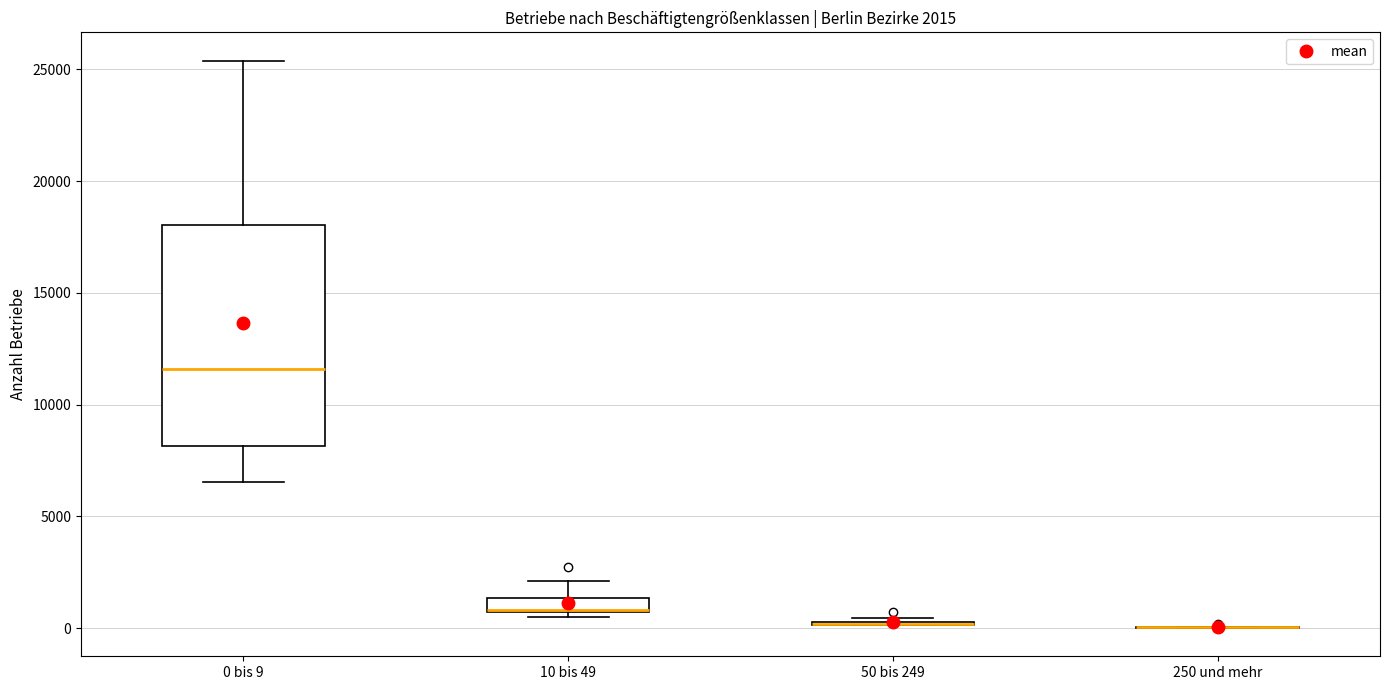

Which box is the tallest, from its lower edge to its upper edge?

0 bis 9